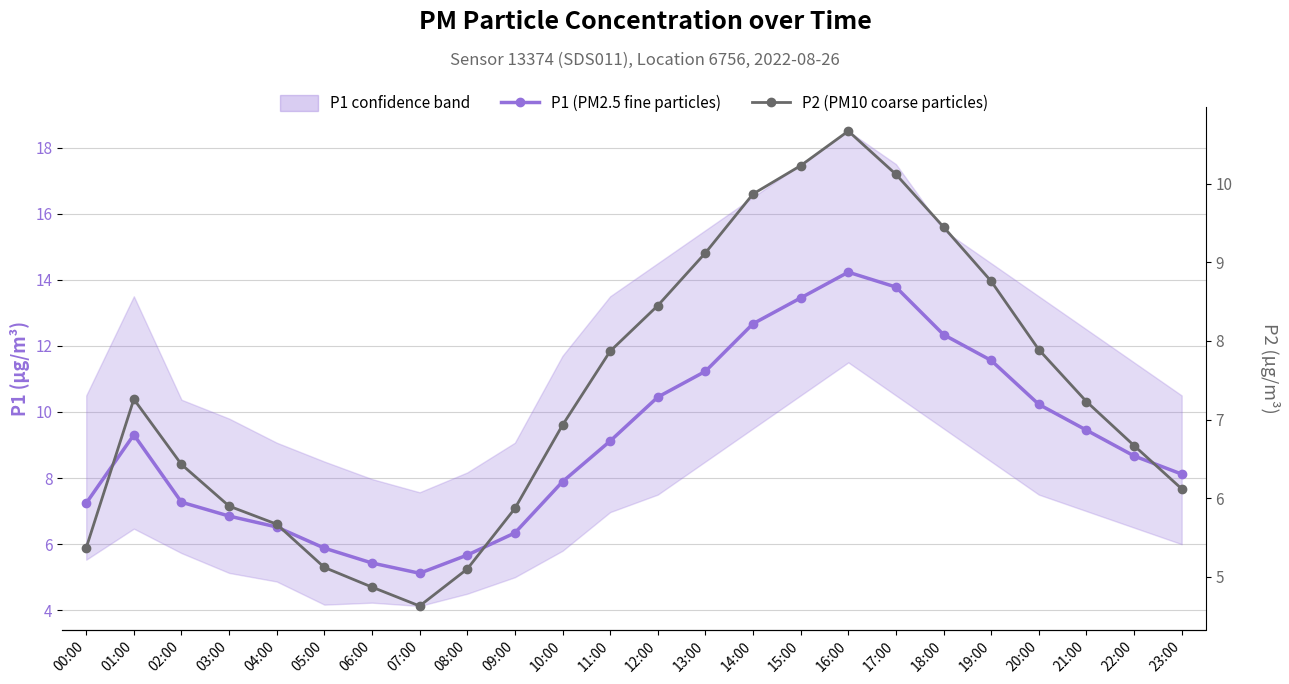

How many values in the P1 (PM2.5) series exceed 9?

12